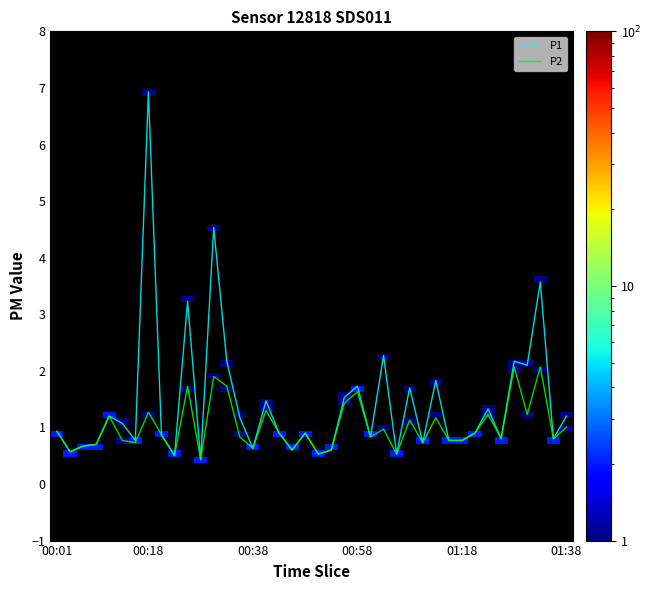

Which series has the widest spread of values?

P1